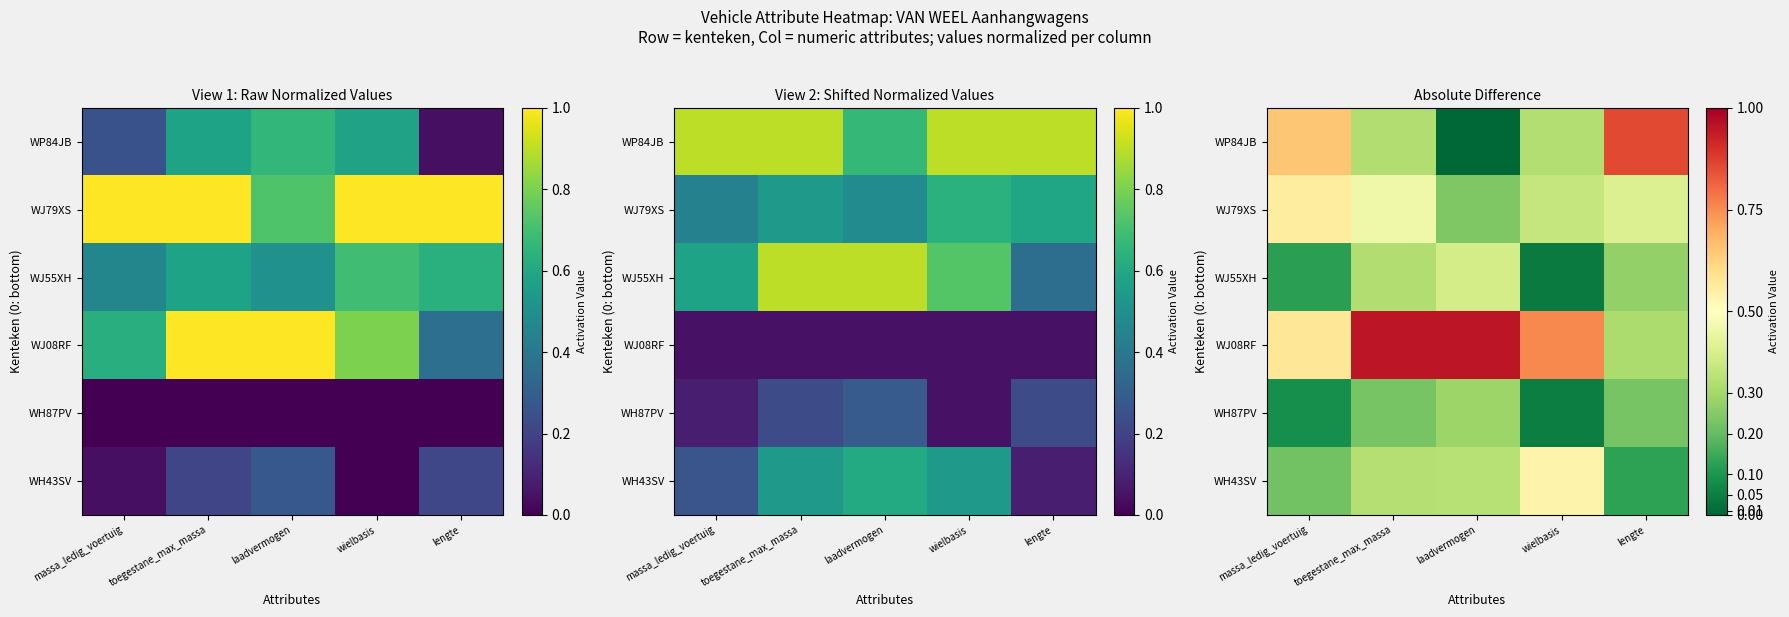

Is the value of WH87PV at toegestane_max_massa greater than the value of WH43SV at laadvermogen?

No